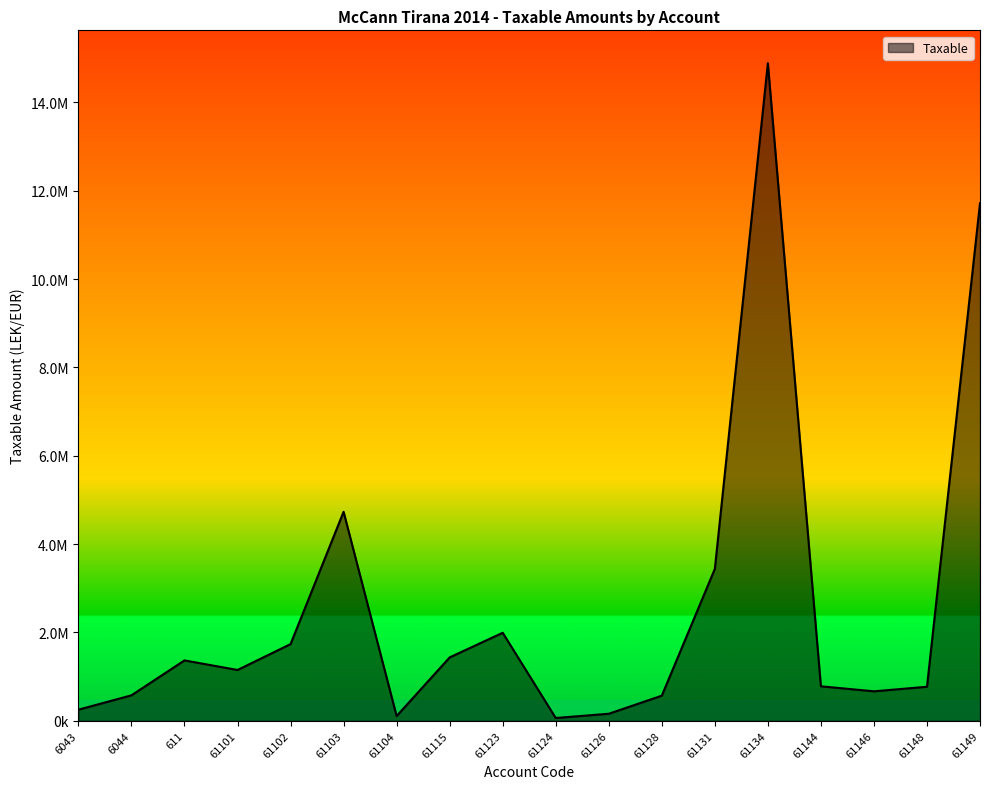

The value at 61149 is 17313930.1. True or false?

False